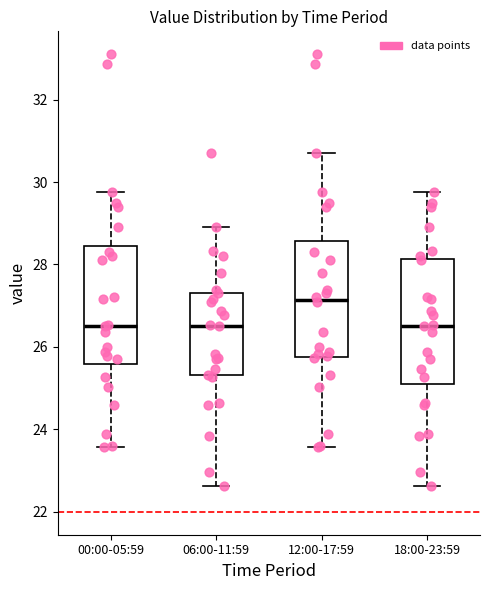

Reading left to right, transcribe this box plot: for each box, give where its median line is, the range the box spans, and where its two whiskers end, as read against the y-axis. The values are not printed on the chart, so give them approximately, as read against the axis.

00:00-05:59: median 26.6, box 25.6 to 28.4, whiskers 23.6 to 29.8
06:00-11:59: median 26.6, box 25.4 to 27.4, whiskers 22.6 to 29.0
12:00-17:59: median 27.2, box 25.8 to 28.6, whiskers 23.6 to 30.8
18:00-23:59: median 26.6, box 25.2 to 28.2, whiskers 22.6 to 29.8